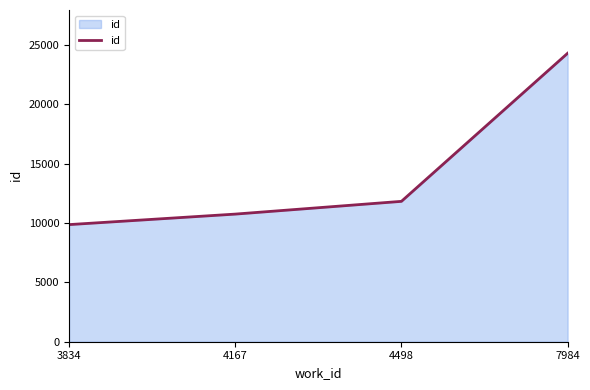

Rank the categories by value from highest to lowest.

7984, 4498, 4167, 3834